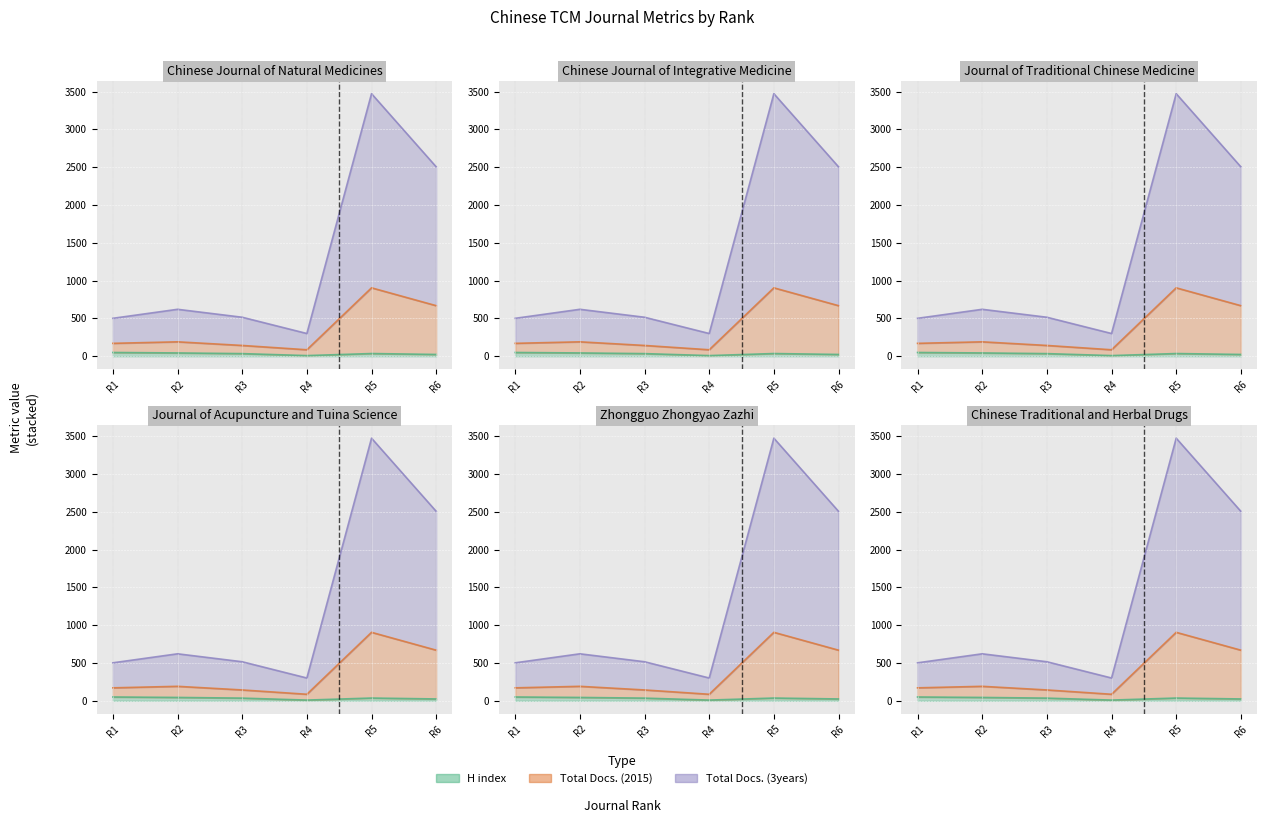

How many lines are shown in the chart?

3